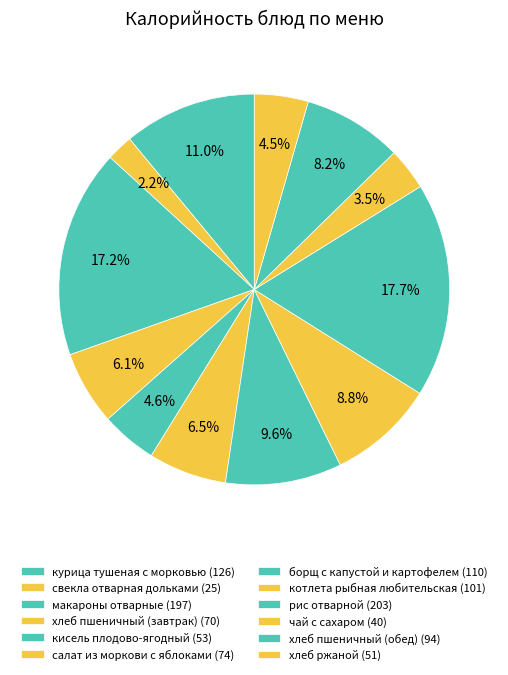

The борщ с капустой и картофелем slice represents 10% of the pie. True or false?

True